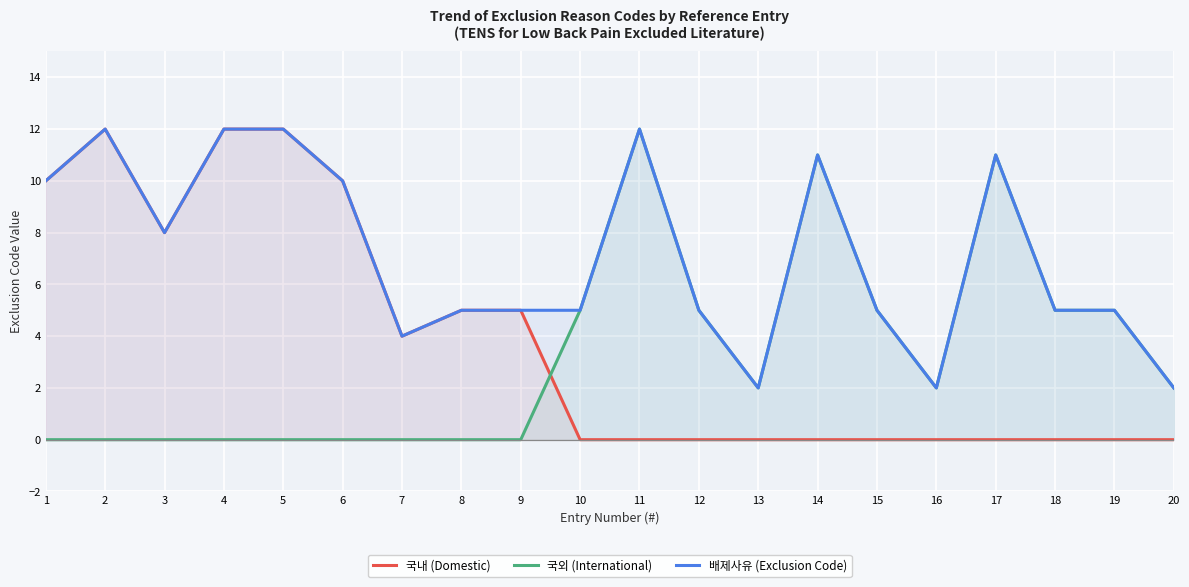

Rank the series by their maximum value, from lowest to highest.

국내 (Domestic), 국외 (International), 배제사유 (Exclusion Code)